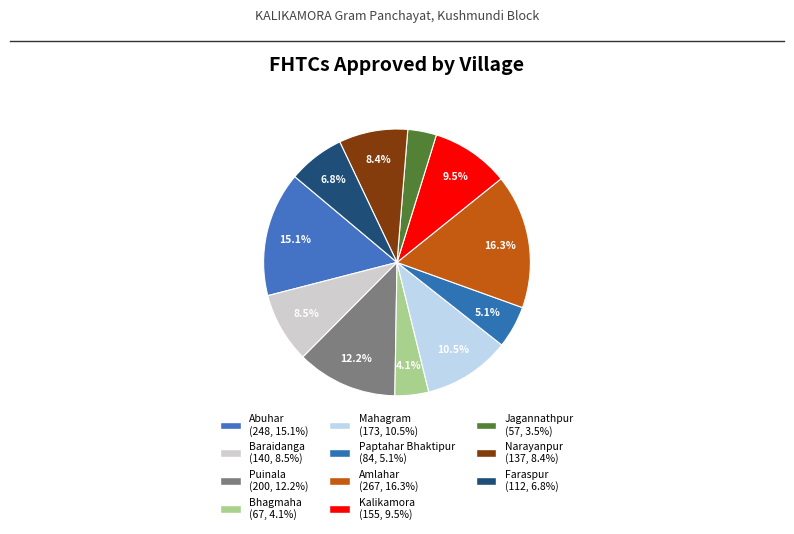

What percentage is the Abuhar slice, to the nearest percent?

15%